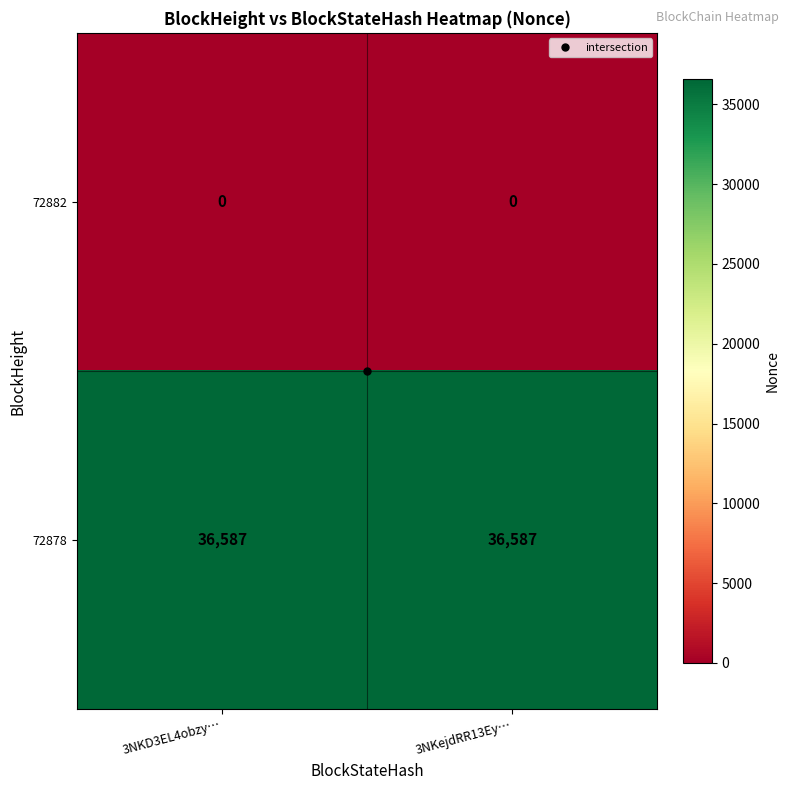

How many data points does each series have?

2